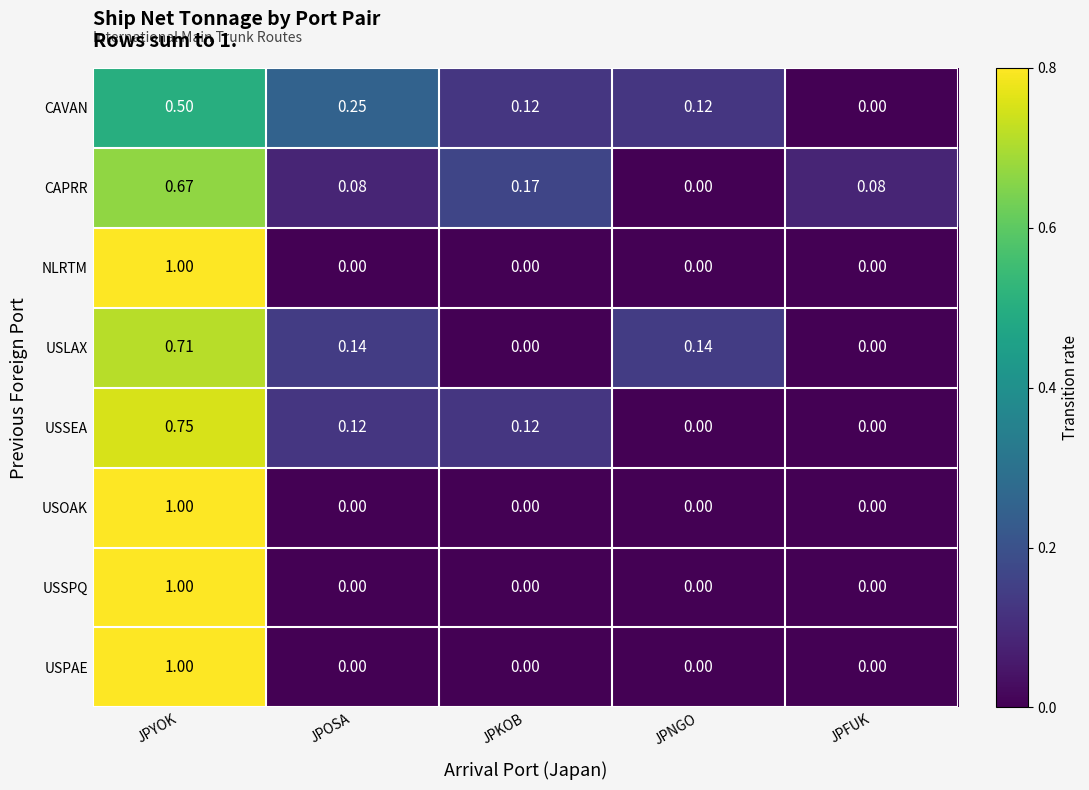

Between JPNGO and JPFUK, which series saw the biggest shift?

USLAX